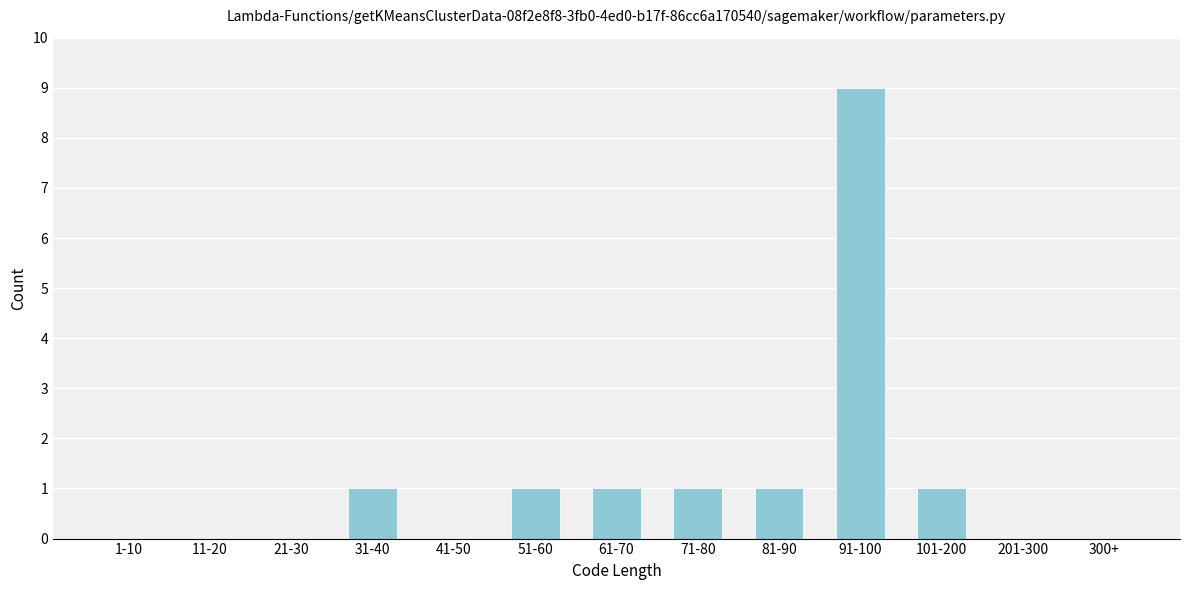

Reading left to right, what are all the values shown in this chart?

1-10=0	11-20=0	21-30=0	31-40=1	41-50=0	51-60=1	61-70=1	71-80=1	81-90=1	91-100=9	101-200=1	201-300=0	300+=0